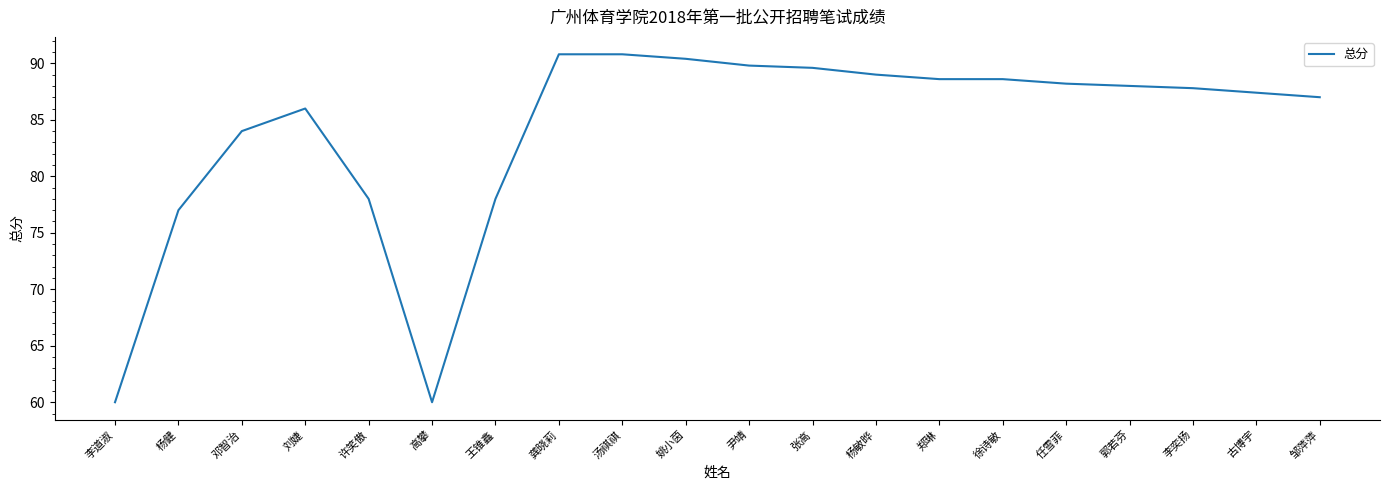

Where does the data first go above 88?

龚晓莉